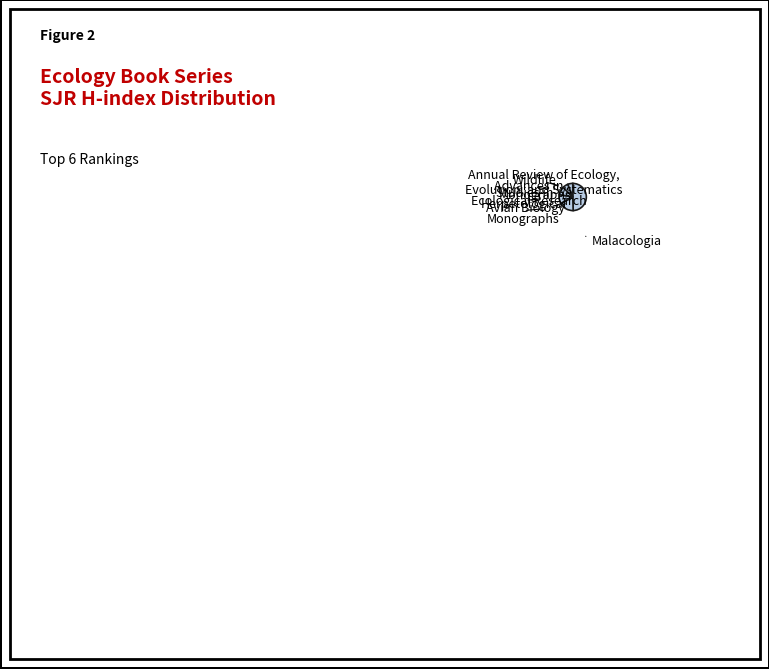

Which slice is the largest?

Annual Review of Ecology,
Evolution, and Systematics